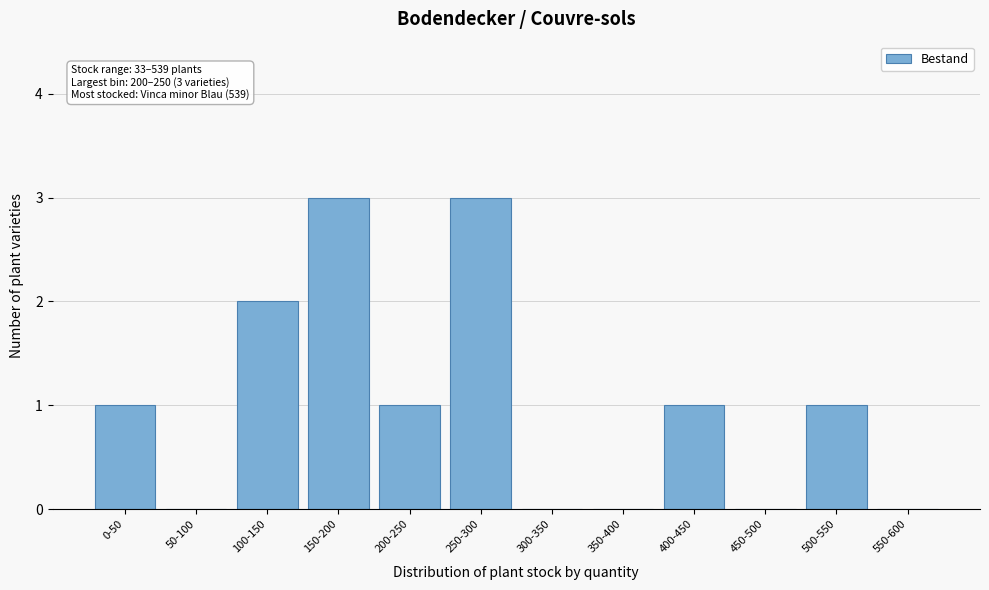

Reading left to right, transcribe all the data shown in this chart.

0-50=1	50-100=0	100-150=2	150-200=3	200-250=1	250-300=3	300-350=0	350-400=0	400-450=1	450-500=0	500-550=1	550-600=0